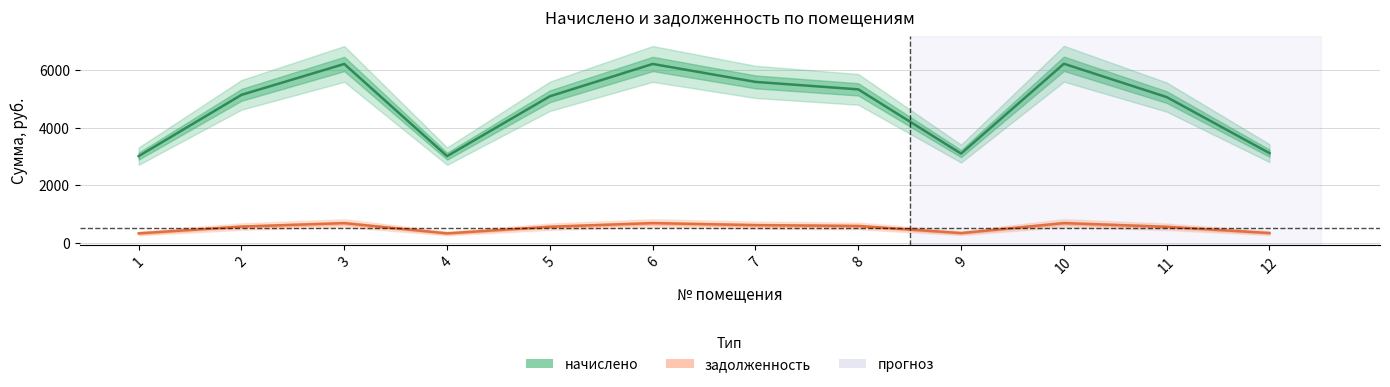

What is the lowest value of the начислено series?

3014.0